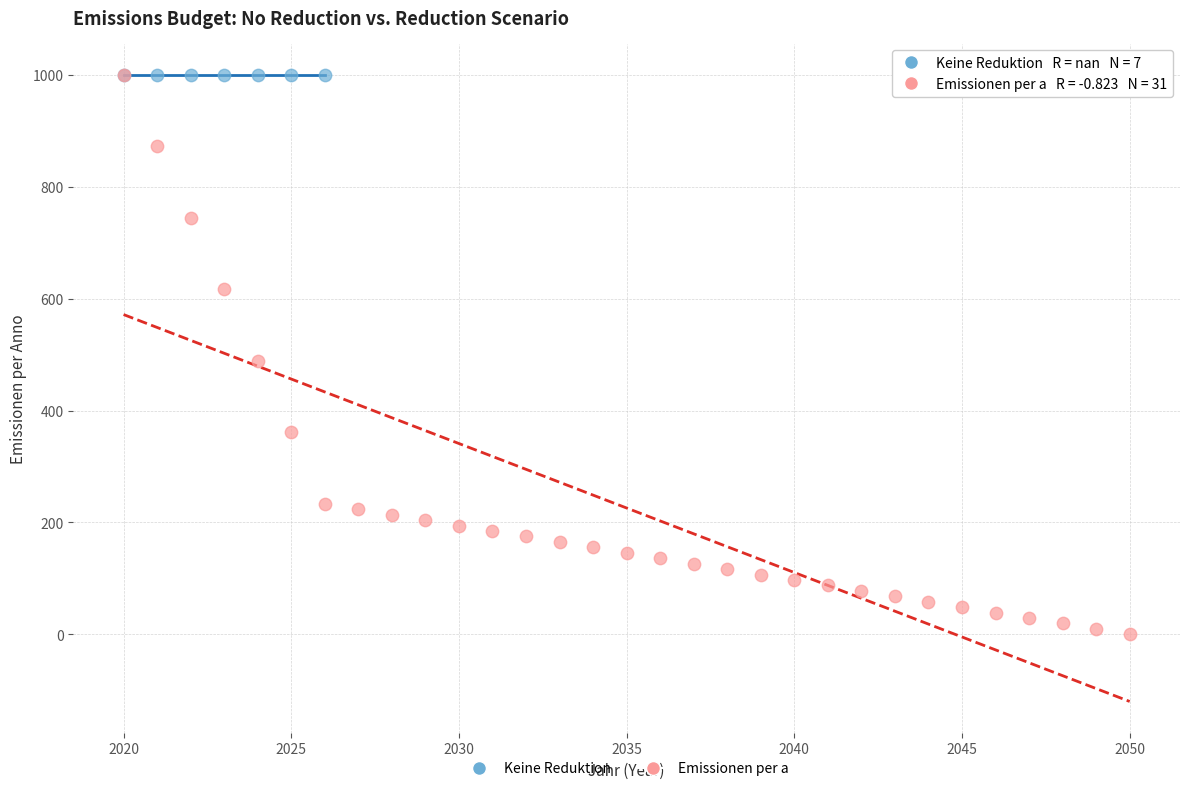

Which series contains the lowest Y value?

Emissionen per a